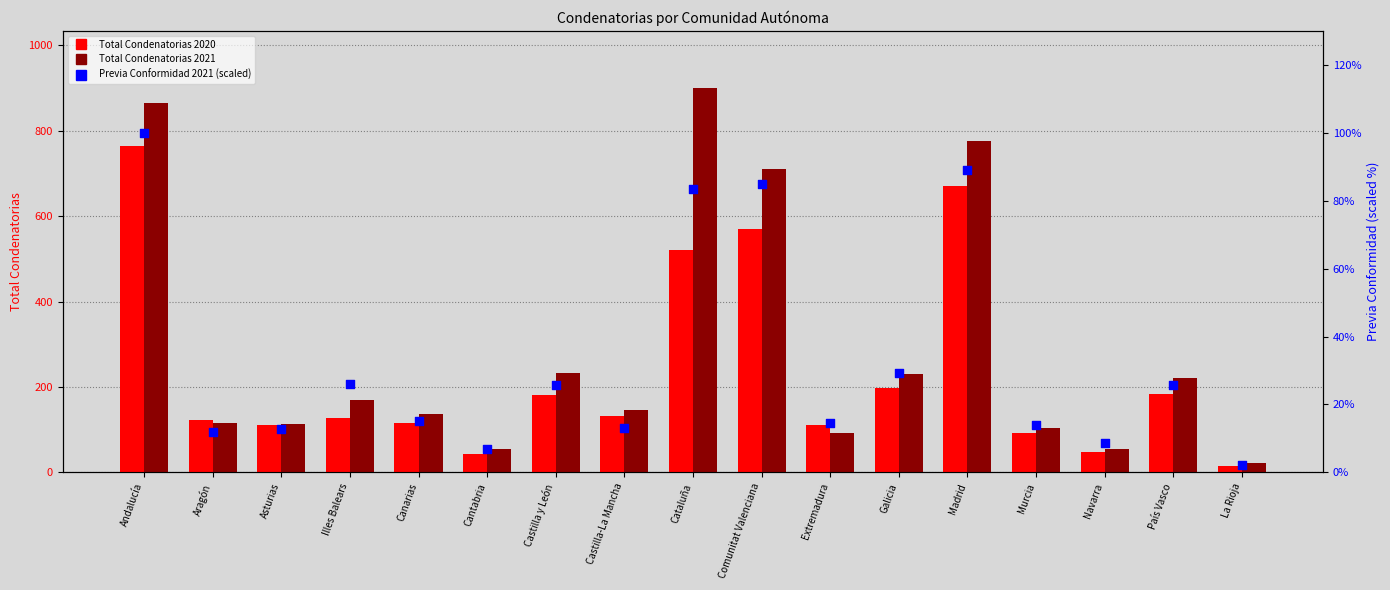

Which series contains the lowest Y value?

Previa Conformidad 2021 (scaled)